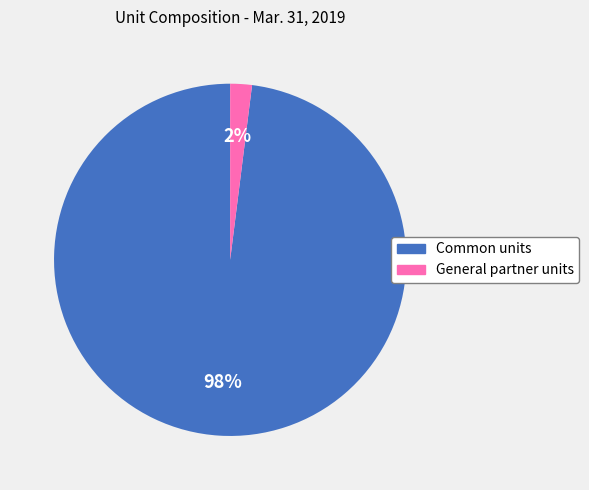

The Common units slice represents 85% of the pie. True or false?

False